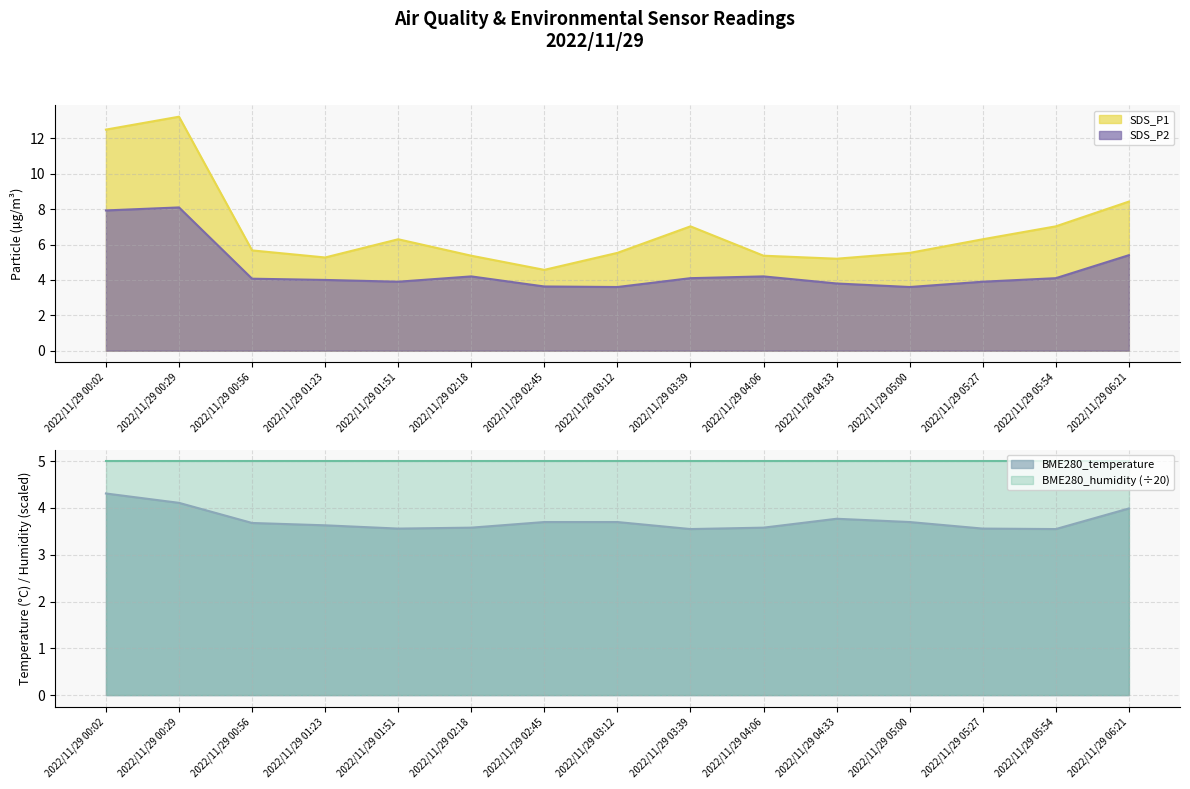

What is the maximum value for SDS_P1?

13.2